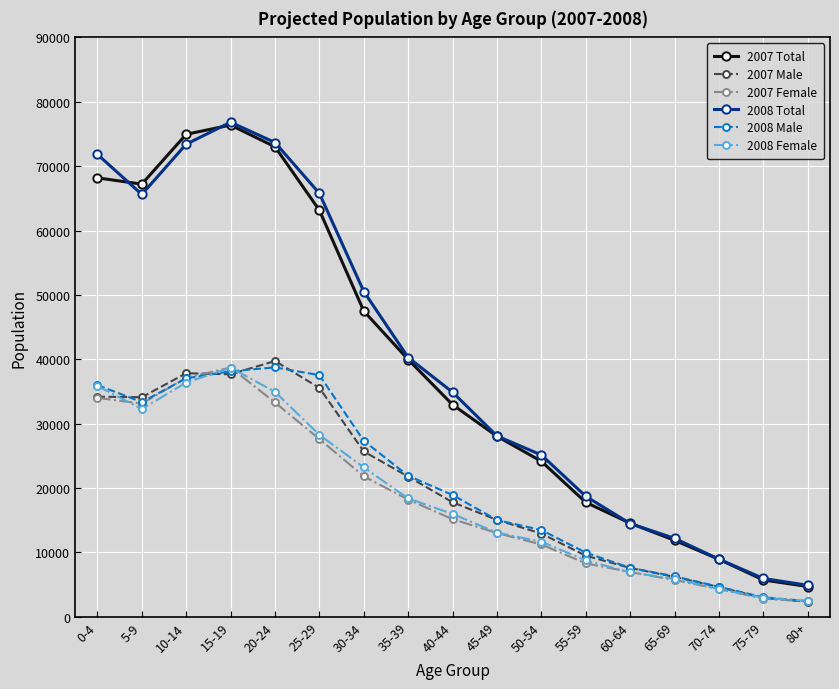

What is the average value of the 2008 Female series?

18813